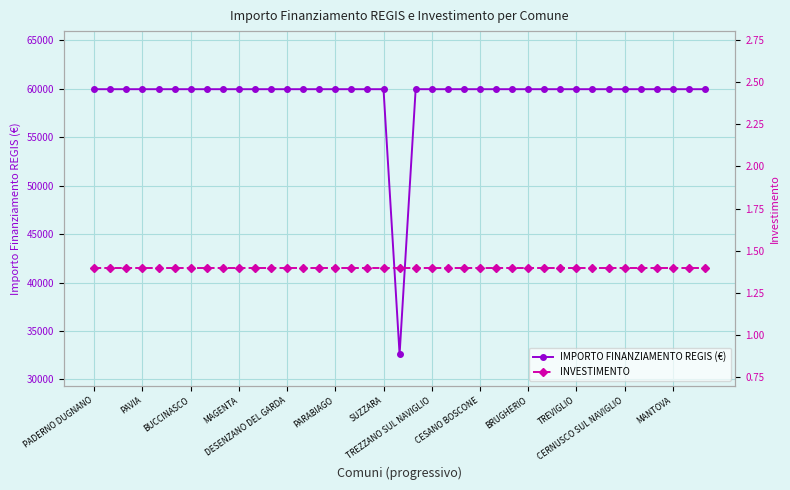

List the series in order of their peak value, highest first.

IMPORTO FINANZIAMENTO REGIS (€), INVESTIMENTO